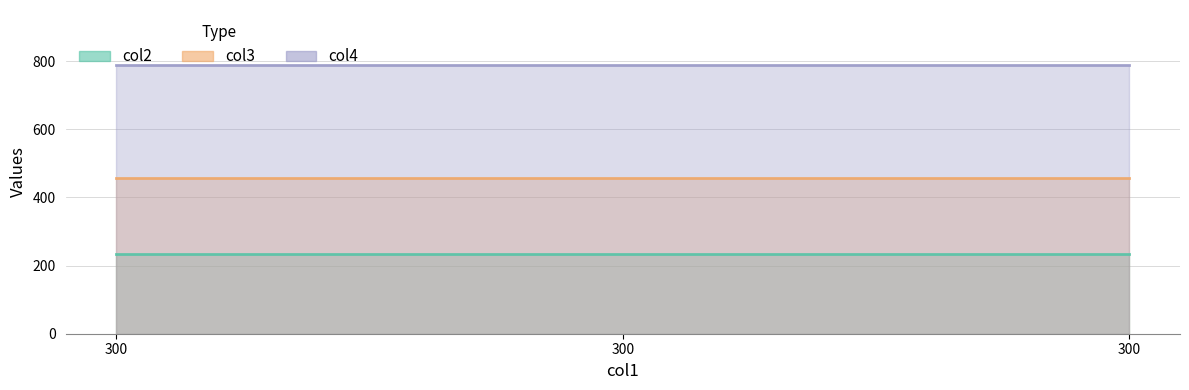

List the series in order of their peak value, highest first.

col4, col3, col2